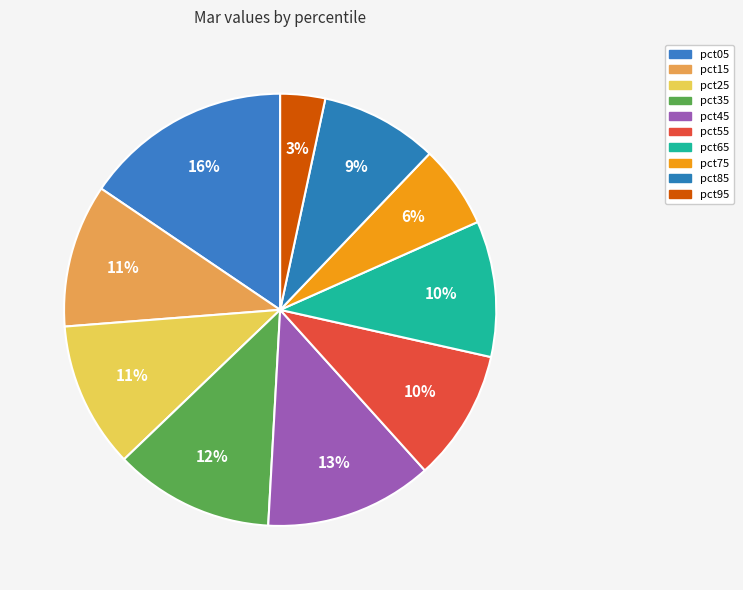

Is pct95 the majority of the pie?

No